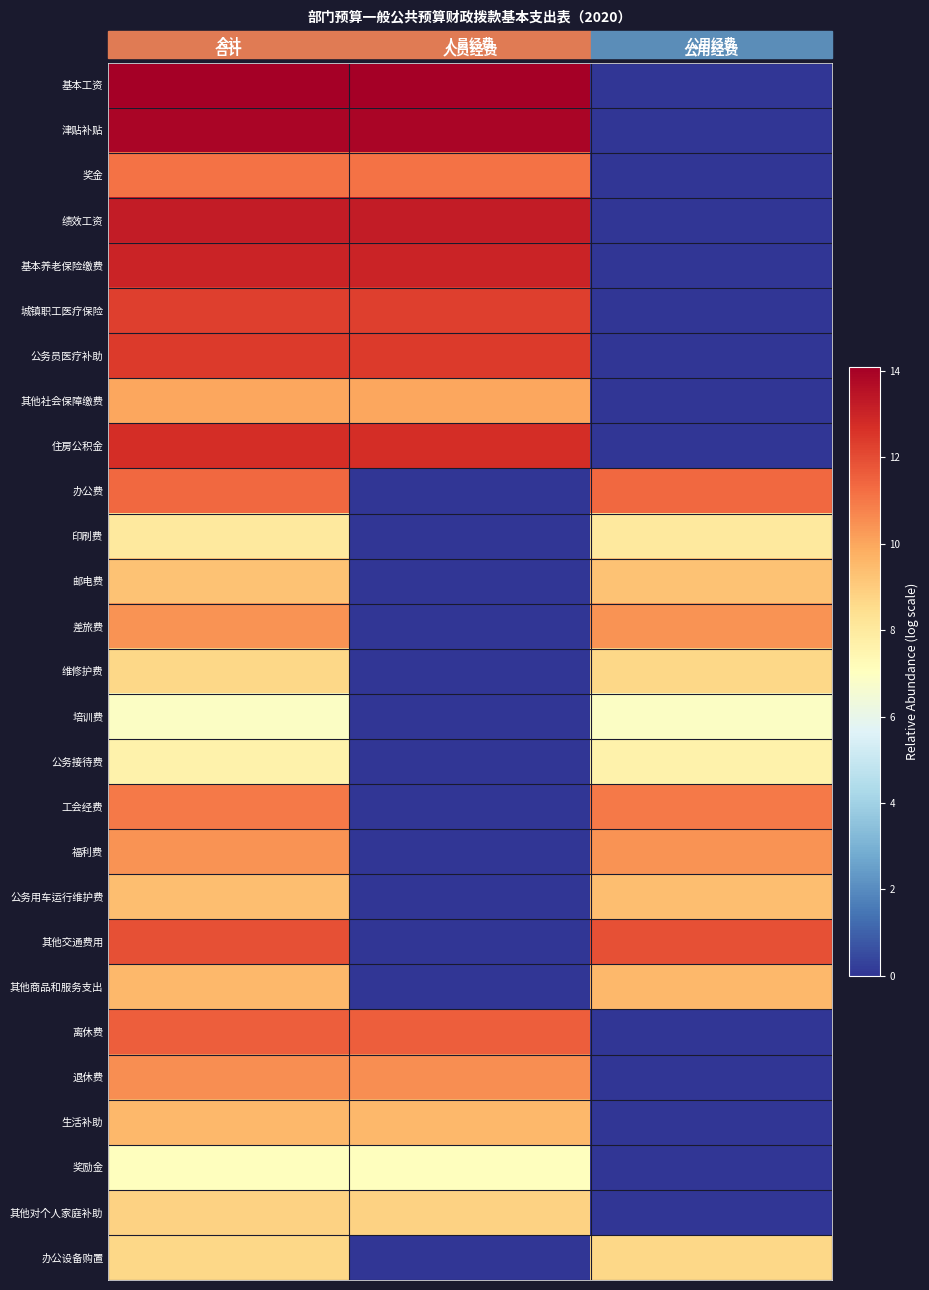

Reading left to right, what are all the values shown in this chart?

基本工资: 合计=14.1	人员经费=14.1	公用经费=0.0
津贴补贴: 合计=13.9	人员经费=13.9	公用经费=0.0
奖金: 合计=11.2	人员经费=11.2	公用经费=0.0
绩效工资: 合计=13.2	人员经费=13.2	公用经费=0.0
基本养老保险缴费: 合计=13.0	人员经费=13.0	公用经费=0.0
城镇职工医疗保险: 合计=12.3	人员经费=12.3	公用经费=0.0
公务员医疗补助: 合计=12.4	人员经费=12.4	公用经费=0.0
其他社会保障缴费: 合计=10.0	人员经费=10.0	公用经费=0.0
住房公积金: 合计=12.7	人员经费=12.7	公用经费=0.0
办公费: 合计=11.4	人员经费=0.0	公用经费=11.4
印刷费: 合计=8.0	人员经费=0.0	公用经费=8.0
邮电费: 合计=9.3	人员经费=0.0	公用经费=9.3
差旅费: 合计=10.4	人员经费=0.0	公用经费=10.4
维修护费: 合计=8.7	人员经费=0.0	公用经费=8.7
培训费: 合计=6.9	人员经费=0.0	公用经费=6.9
公务接待费: 合计=7.6	人员经费=0.0	公用经费=7.6
工会经费: 合计=11.0	人员经费=0.0	公用经费=11.0
福利费: 合计=10.4	人员经费=0.0	公用经费=10.4
公务用车运行维护费: 合计=9.4	人员经费=0.0	公用经费=9.4
其他交通费用: 合计=11.9	人员经费=0.0	公用经费=11.9
其他商品和服务支出: 合计=9.5	人员经费=0.0	公用经费=9.5
离休费: 合计=11.6	人员经费=11.6	公用经费=0.0
退休费: 合计=10.6	人员经费=10.6	公用经费=0.0
生活补助: 合计=9.6	人员经费=9.6	公用经费=0.0
奖励金: 合计=7.1	人员经费=7.1	公用经费=0.0
其他对个人家庭补助: 合计=8.8	人员经费=8.8	公用经费=0.0
办公设备购置: 合计=8.7	人员经费=0.0	公用经费=8.7